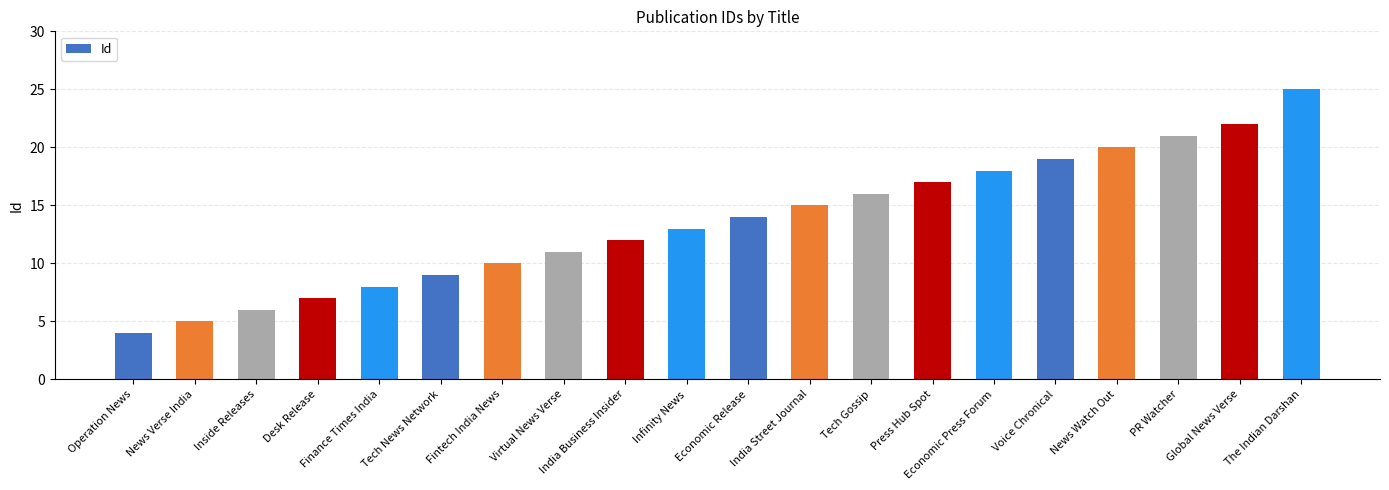

List the labels in order of value, largest first.

The Indian Darshan, Global News Verse, PR Watcher, News Watch Out, Voice Chronical, Economic Press Forum, Press Hub Spot, Tech Gossip, India Street Journal, Economic Release, Infinity News, India Business Insider, Virtual News Verse, Fintech India News, Tech News Network, Finance Times India, Desk Release, Inside Releases, News Verse India, Operation News